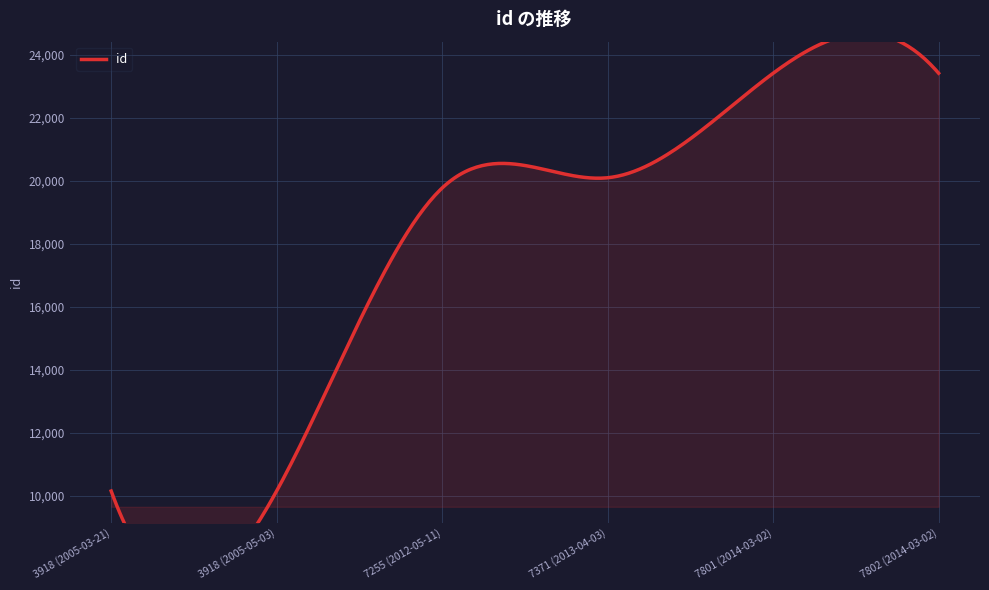

What is the ratio of the value at 7802 (2014-03-02) to the value at 3918 (2005-03-21)?

2.3